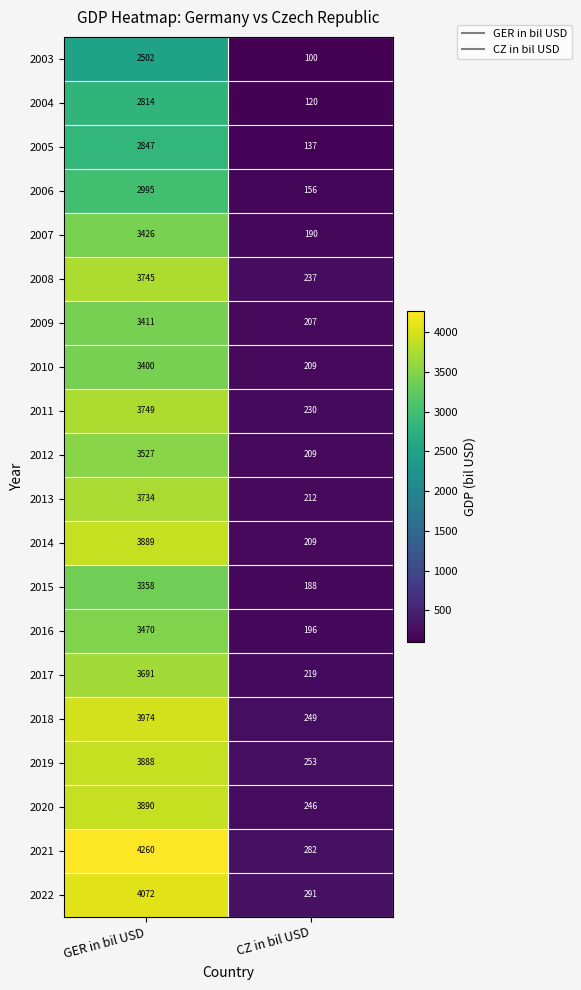

What is the difference between the maximum and minimum values in the 2021 series?

3978